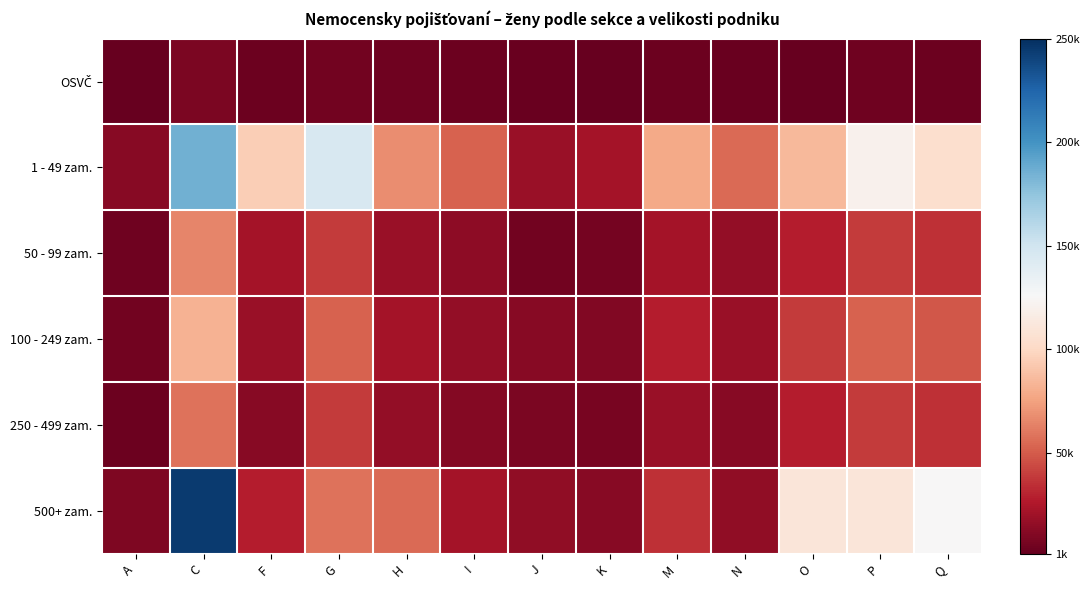

At how many categories does at least one series exceed 34575?

10